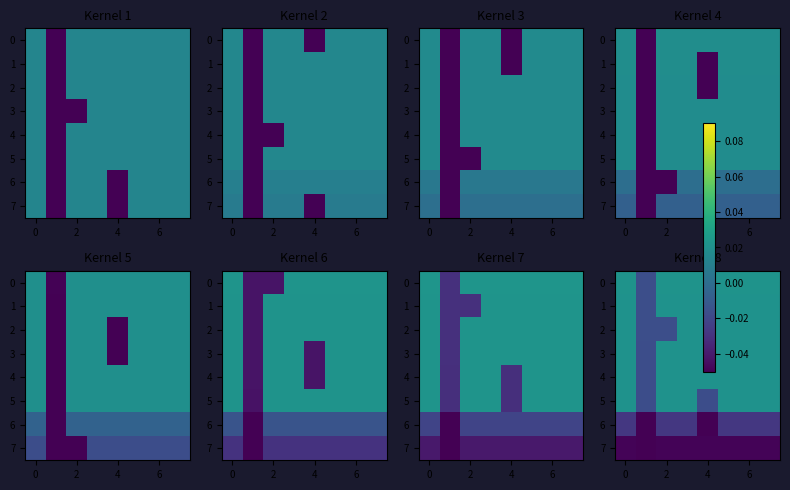

Which has a higher value, 2 or 0?

2